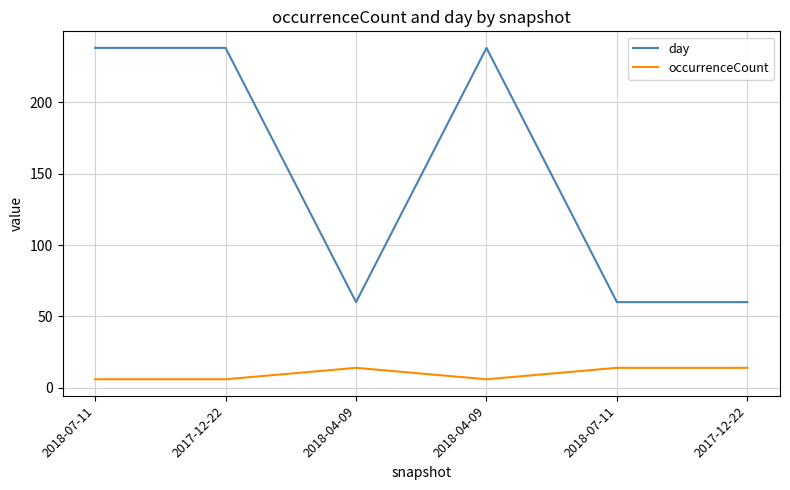

What is the value of the day point at the 3rd from the left?

60